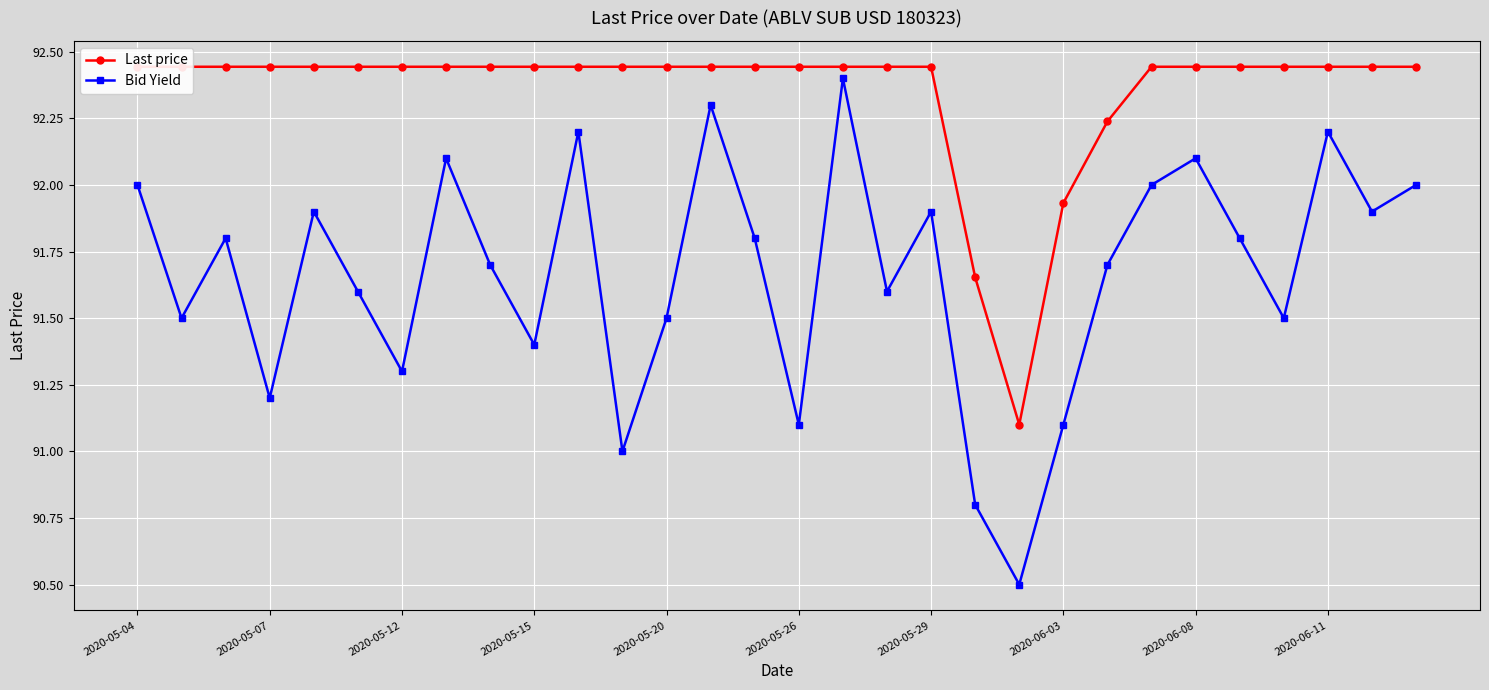

Which label corresponds to the largest value in the chart?

2020-05-04